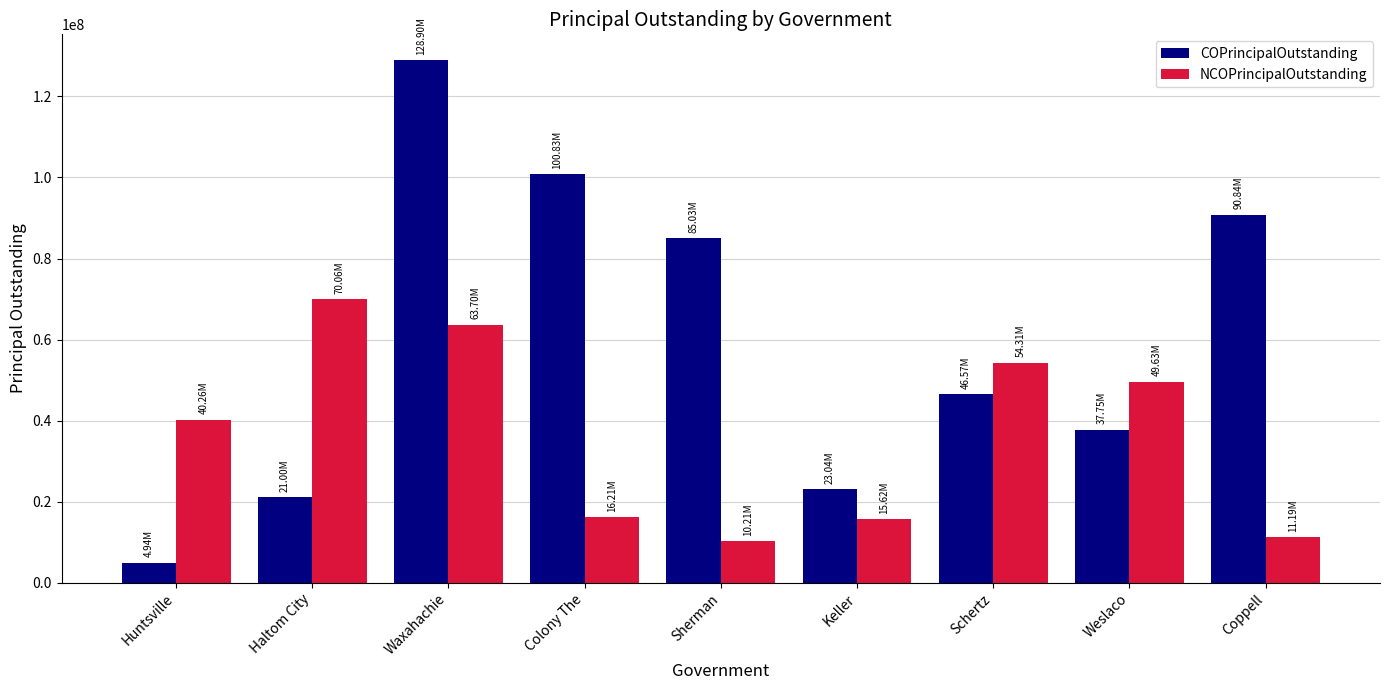

At which category is the sum across all series the highest?

Waxahachie